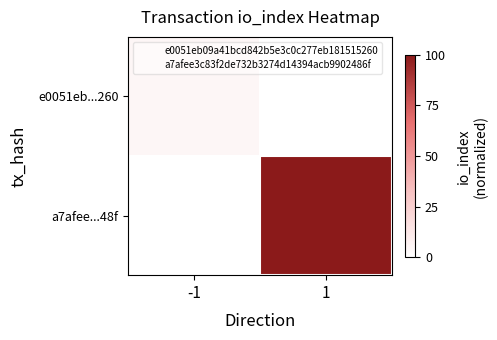

List the series in order of their peak value, lowest first.

e0051eb...260, a7afee...48f